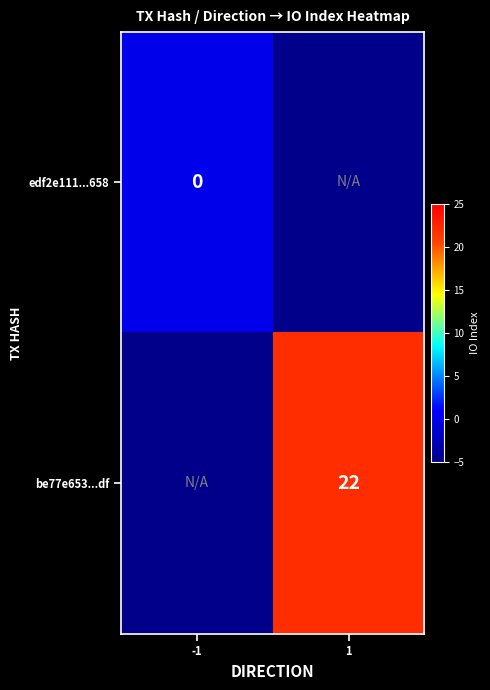

Rank the series by their maximum value, from lowest to highest.

edf2e111...658, be77e653...df